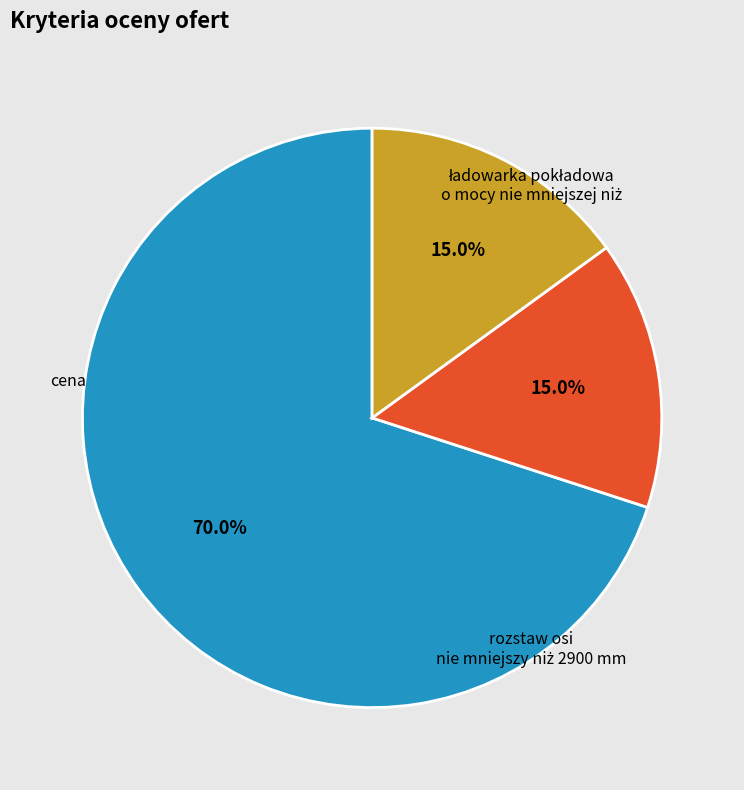

Combined, do rozstaw osi nie mniejszy niż 2900 mm and ładowarka pokładowa o mocy nie mniejszej niż account for over 50%?

No